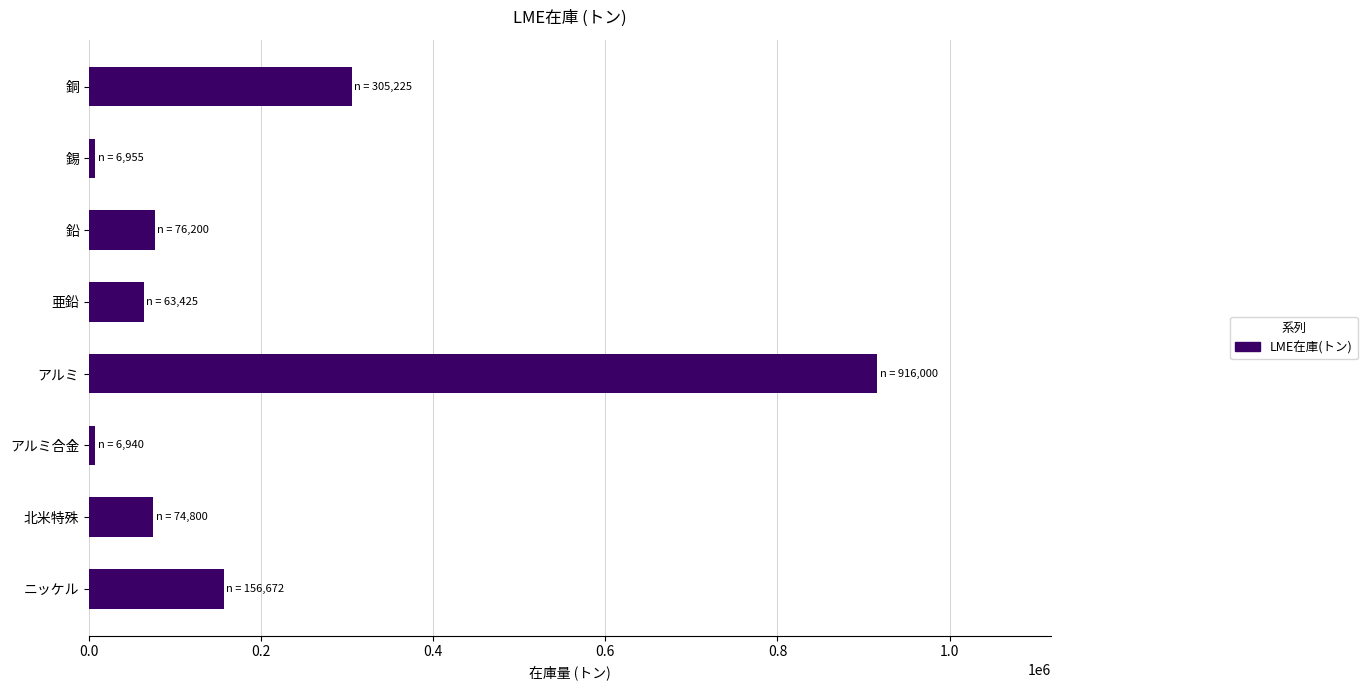

What is the greatest value displayed?

916000